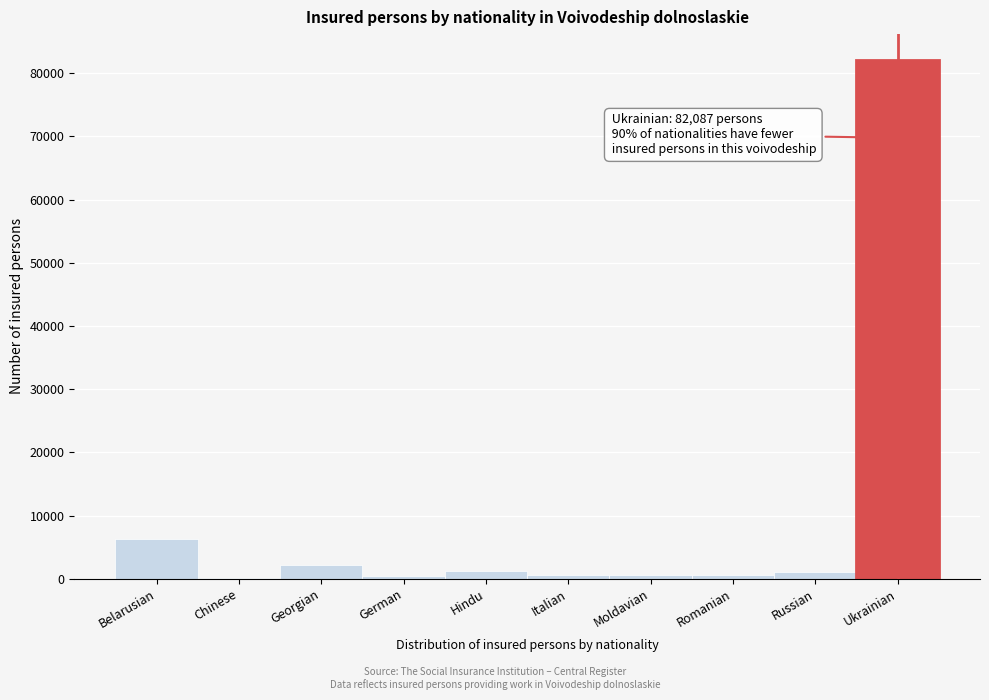

What is the greatest value displayed?

82087